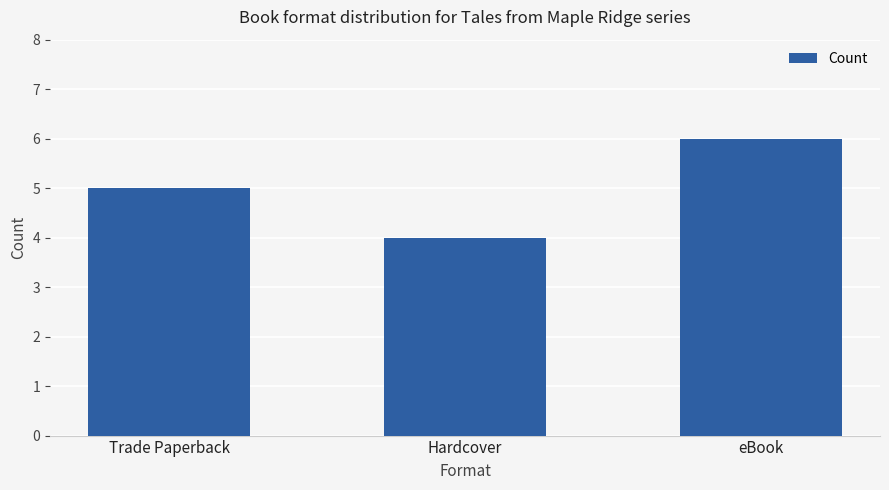

What is the smallest value displayed?

4